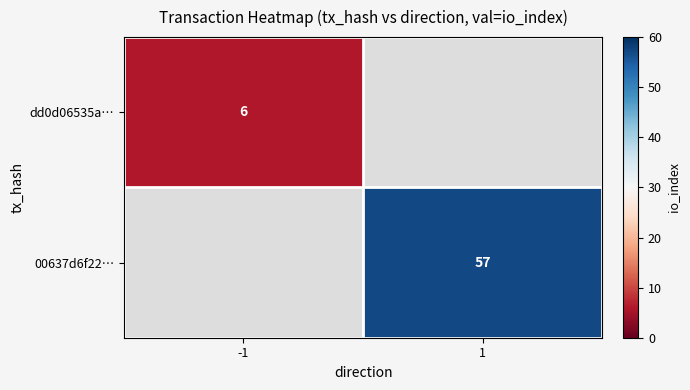

Which label corresponds to the smallest value in the chart?

-1